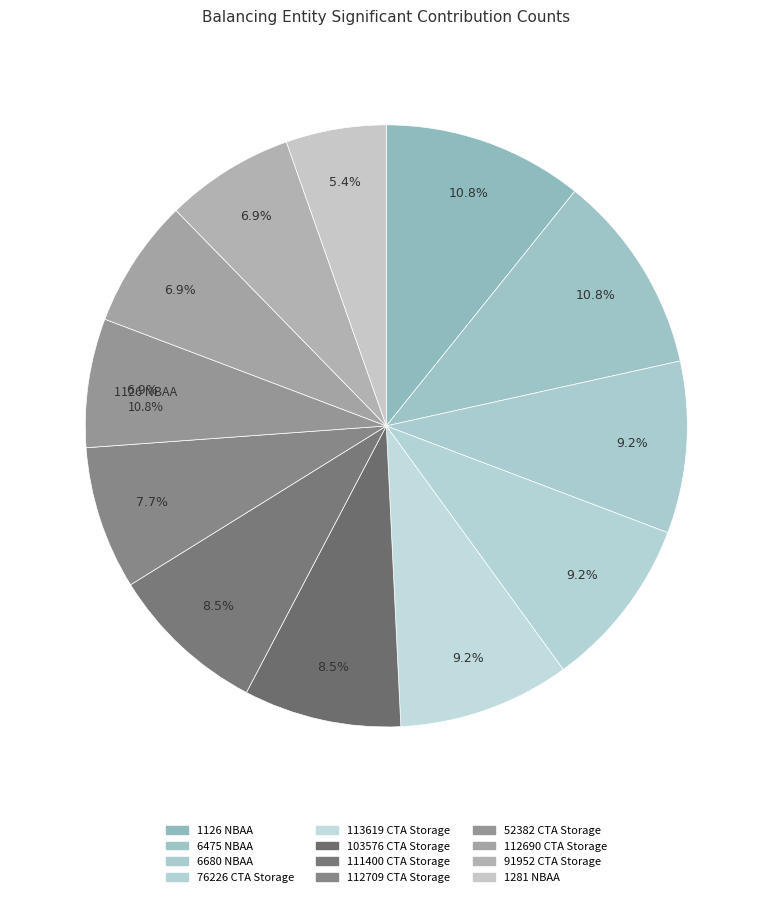

Does 76226 CTA Storage account for over 50% of the chart?

No